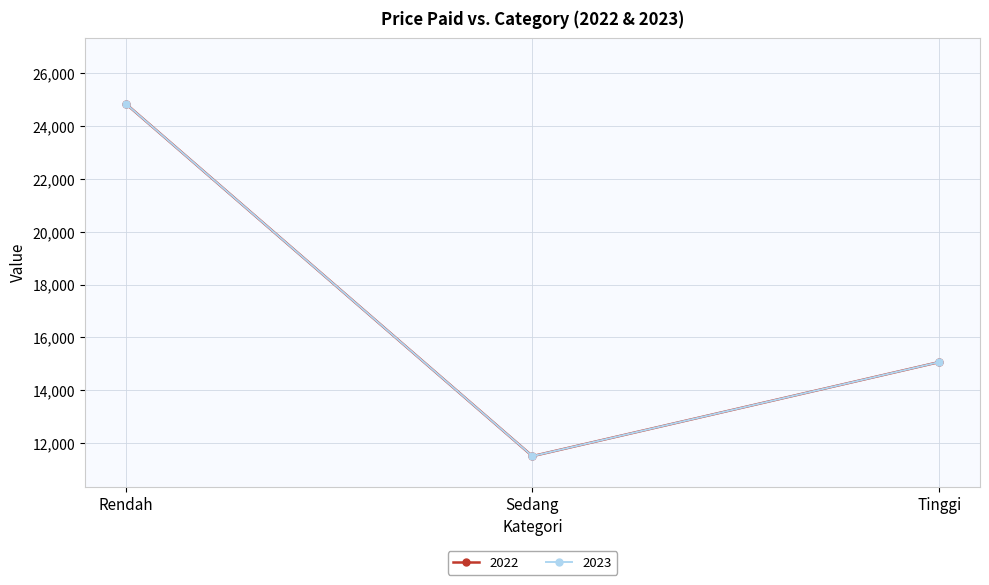

What is the minimum value for 2023?

11505.3